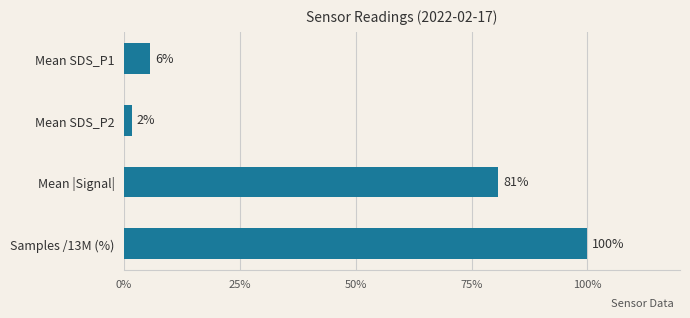

What is the average value?

47.0